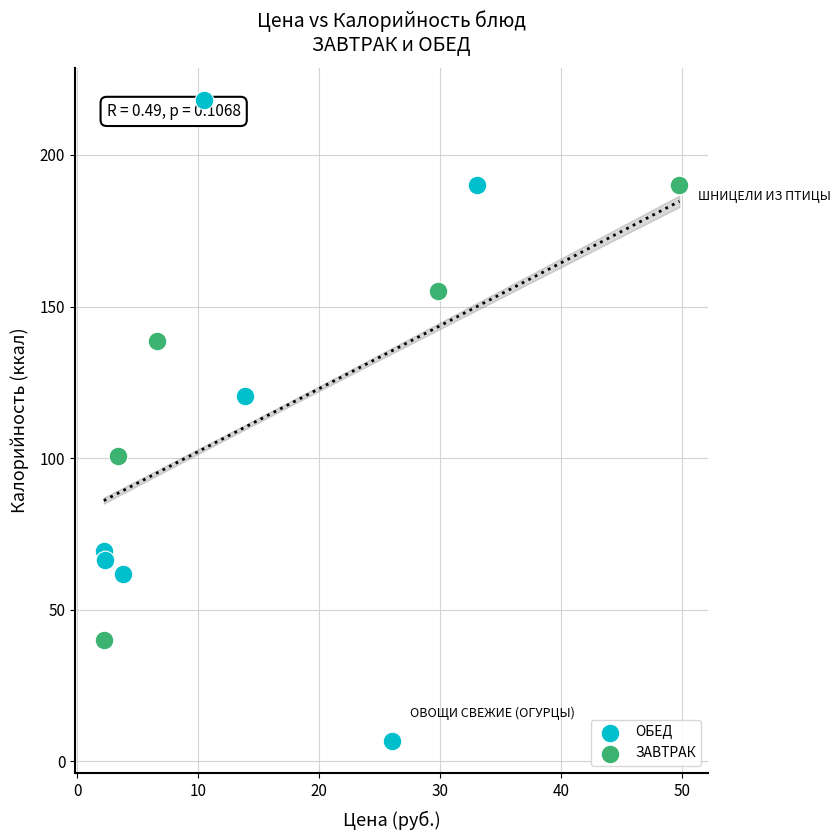

Which series reaches the minimum Y coordinate?

ОБЕД